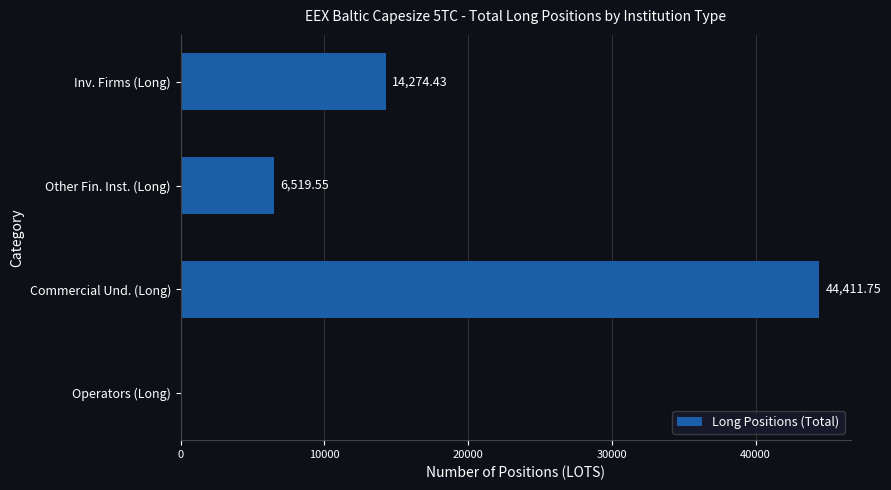

Which category has the highest value across all series?

Commercial Und. (Long)